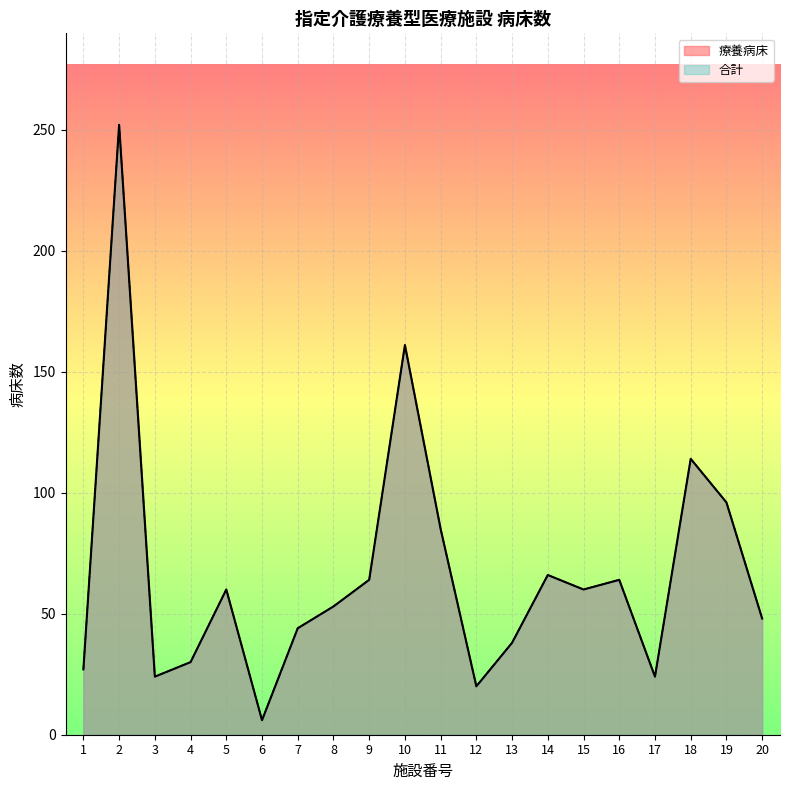

Reading left to right, what are all the values shown in this chart?

療養病床: 27	252	24	30	60	6	44	53	64	161	85	20	38	66	60	64	24	114	96	48
合計: 27	252	24	30	60	6	44	53	64	161	85	20	38	66	60	64	24	114	96	48